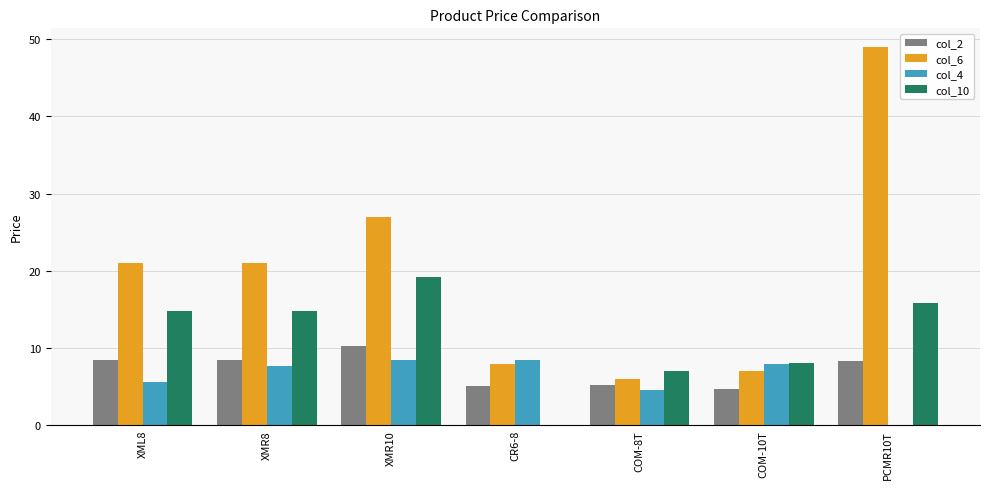

Which category has the highest value in the col_2 series?

XMR10